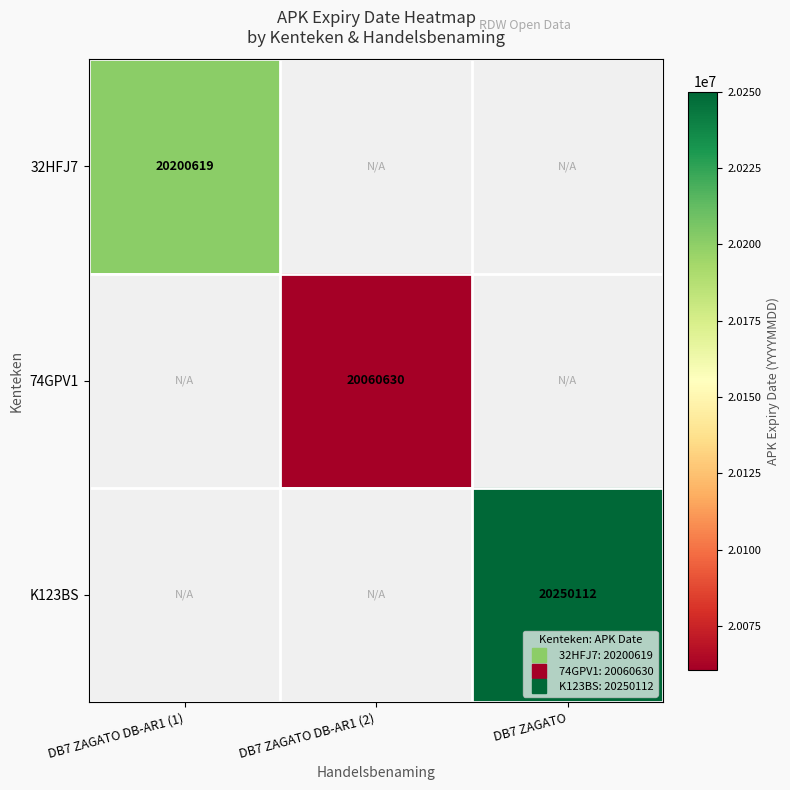

At how many categories does at least one series exceed 20084983?

2